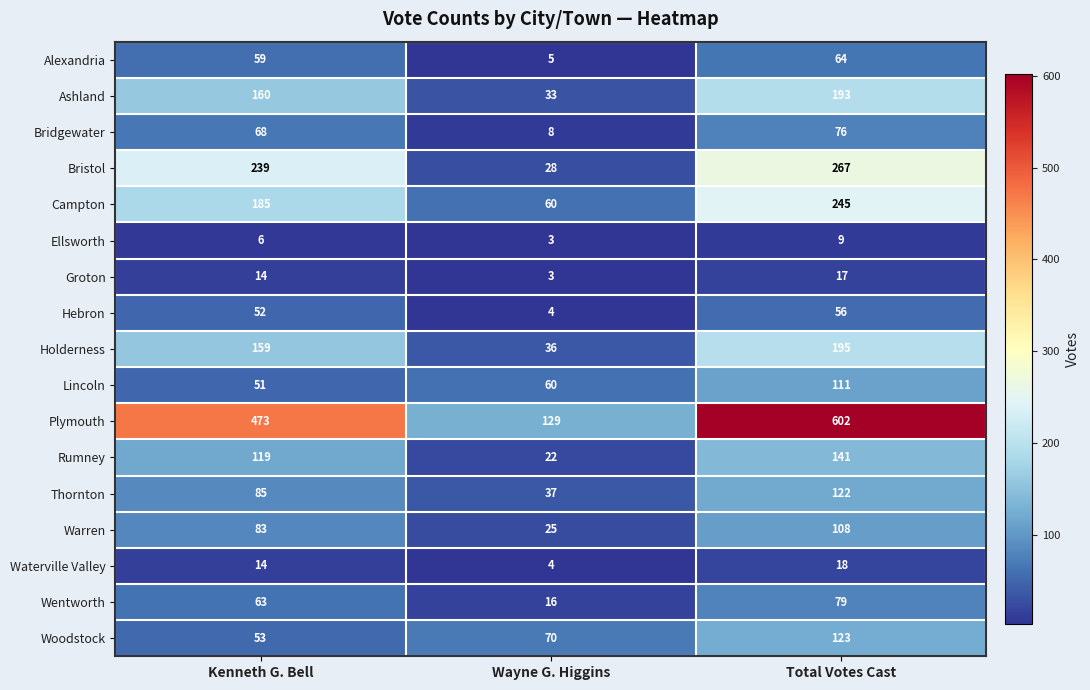

At which label is Waterville Valley closest to 11?

Kenneth G. Bell